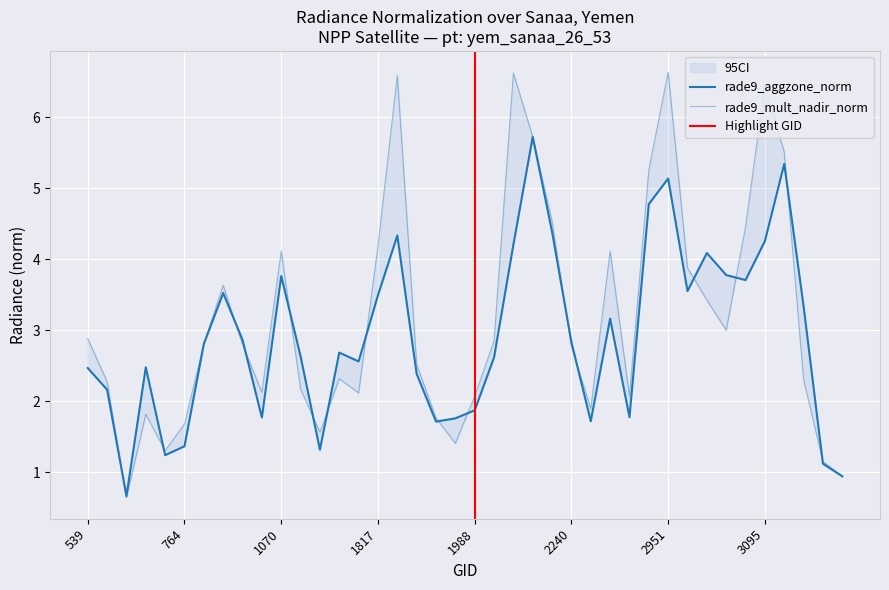

What is the difference between the maximum and minimum values in the rade9_mult_nadir_norm series?

6.0